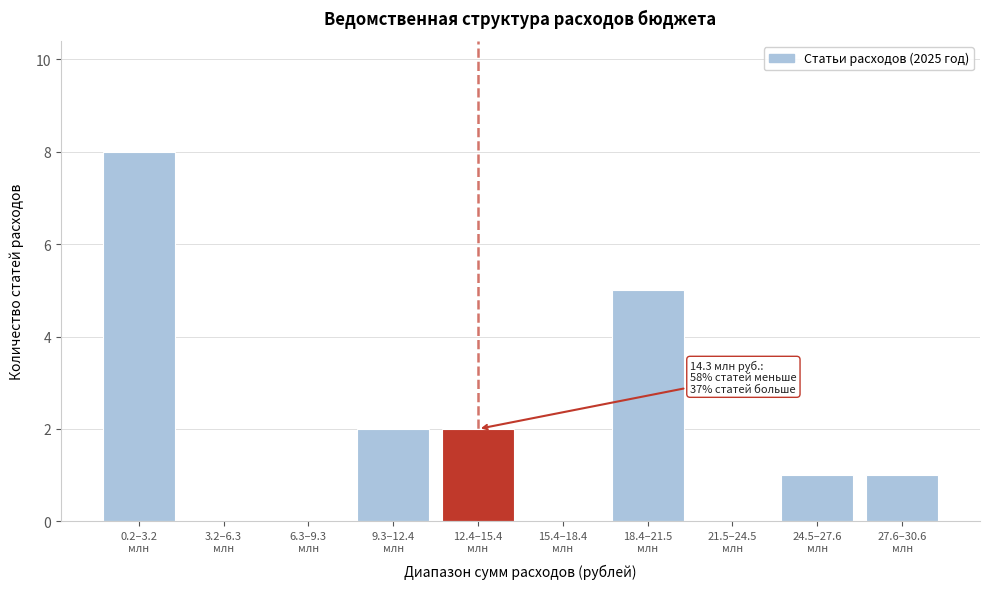

What is the sum of all values?

19